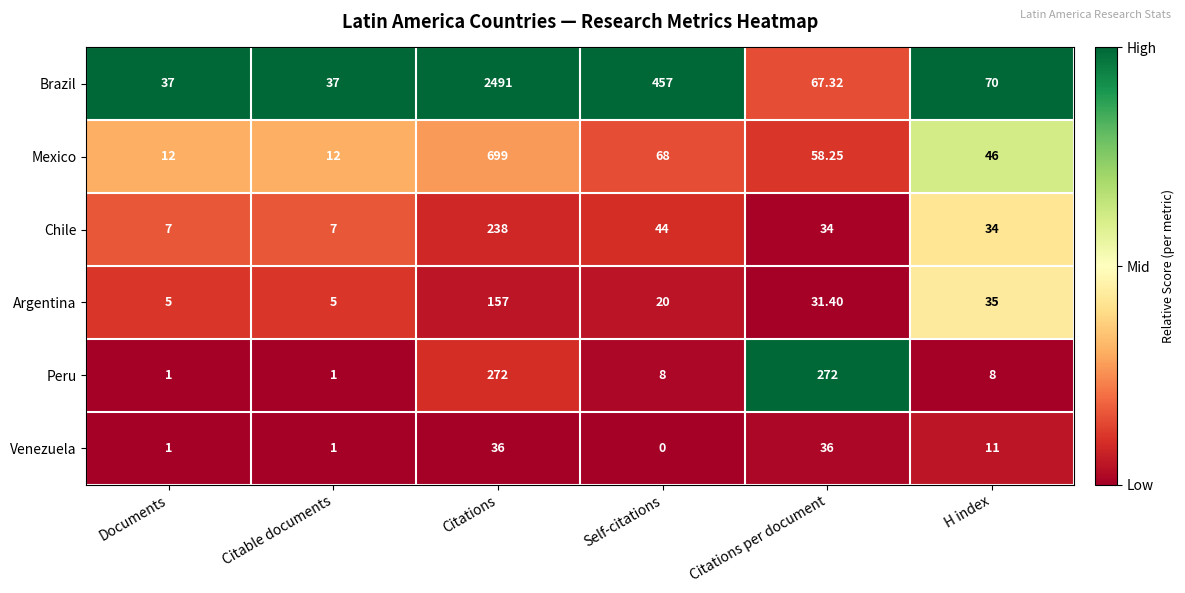

Which series has the widest spread of values?

Brazil